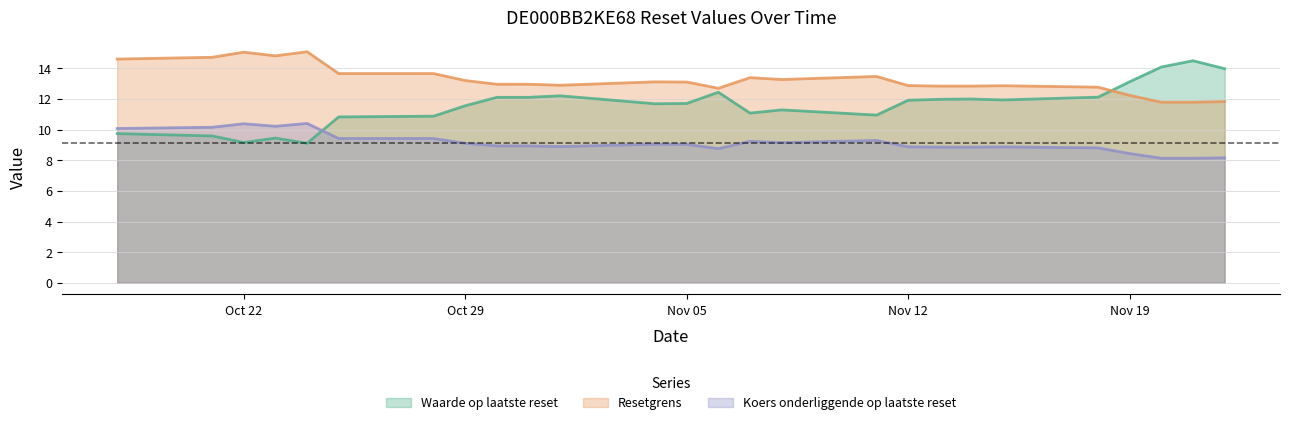

The value of Resetgrens at Nov 19 is 21.5. True or false?

False